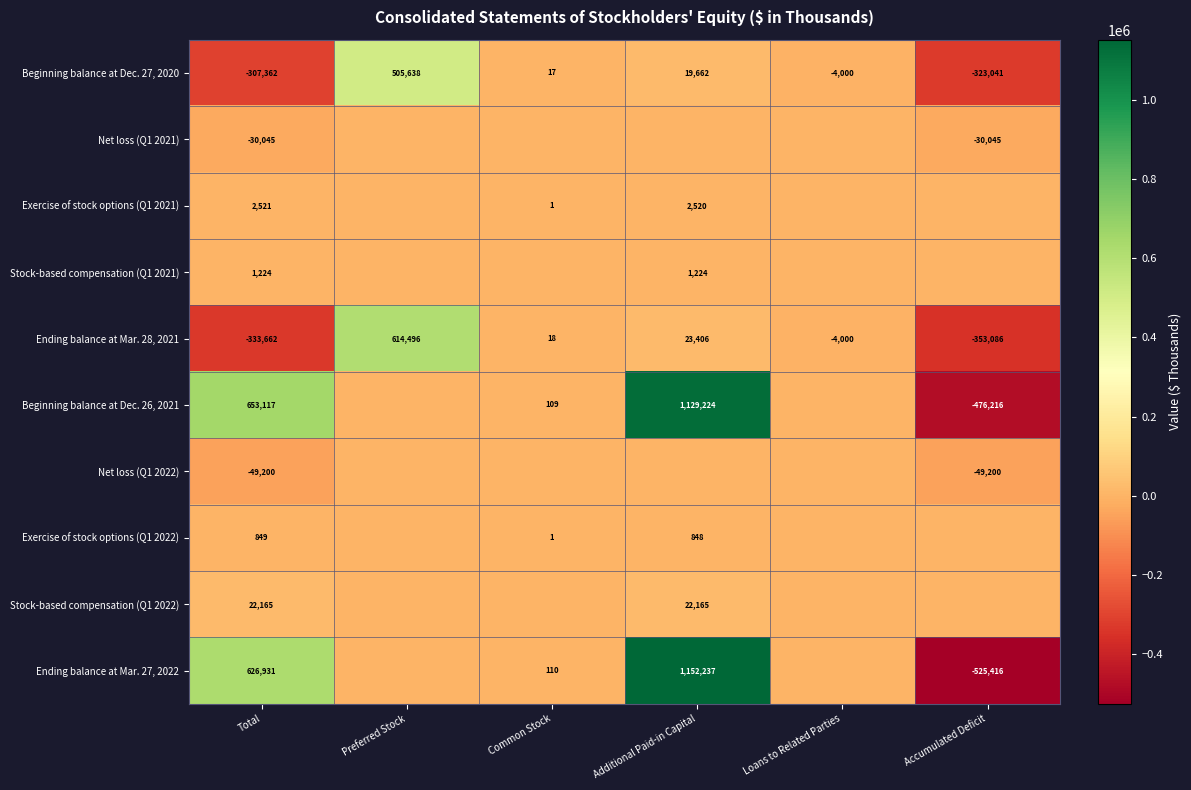

Where does the Beginning balance at Dec. 27, 2020 series first go above 17?

Preferred Stock